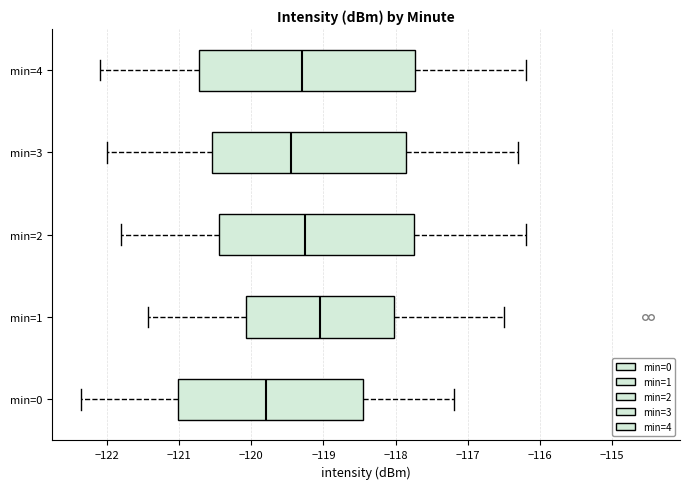

Reading bottom to top, transcribe this box plot: for each box, give where its median line is, the range the box spans, and where its two whiskers end, as read against the x-axis. The values are not printed on the chart, so give them approximately, as read against the axis.

min=0: median -119.8, box -121.0 to -118.5, whiskers -122.4 to -117.2
min=1: median -119.0, box -120.1 to -118.0, whiskers -121.4 to -116.5
min=2: median -119.2, box -120.4 to -117.7, whiskers -121.8 to -116.2
min=3: median -119.4, box -120.5 to -117.8, whiskers -122.0 to -116.3
min=4: median -119.3, box -120.7 to -117.7, whiskers -122.1 to -116.2